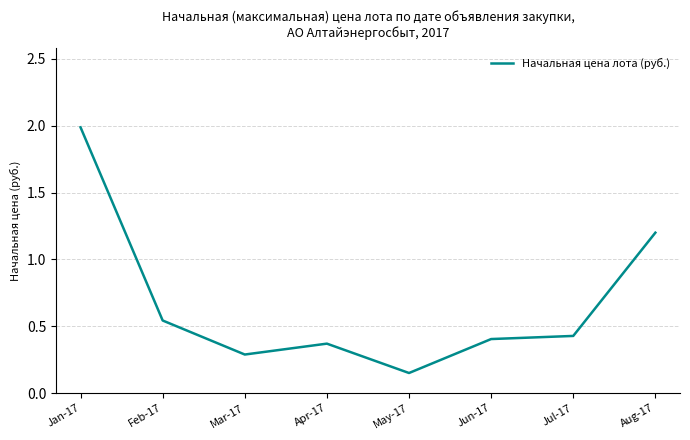

At which category does the data reach its first local valley?

Mar-17